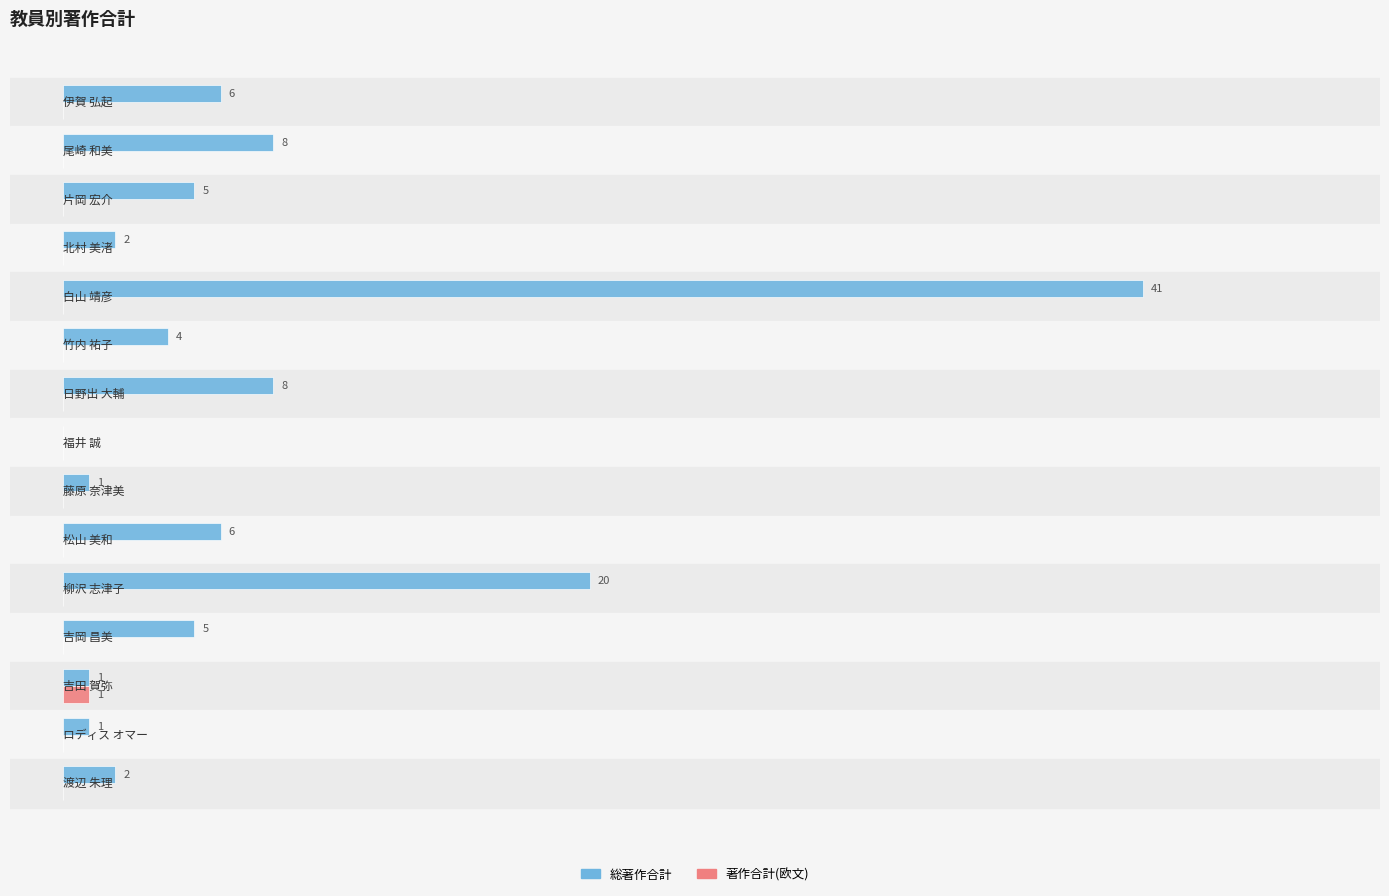

Which series has the largest total across all categories?

総著作合計